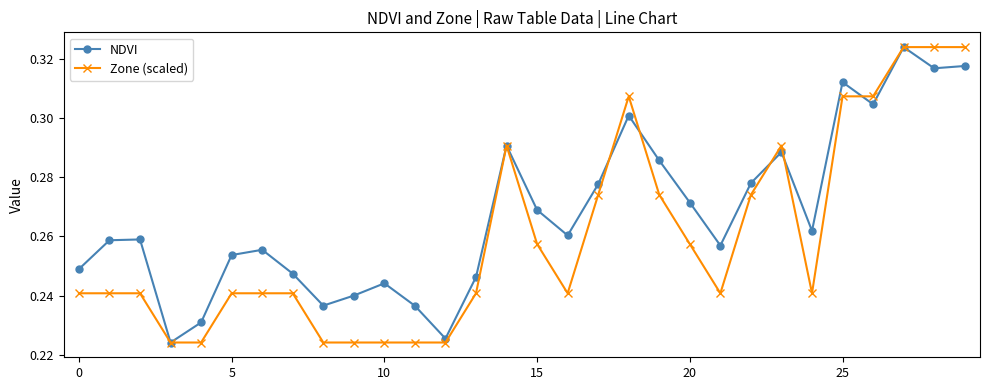

At how many categories does at least one series exceed 0?

30